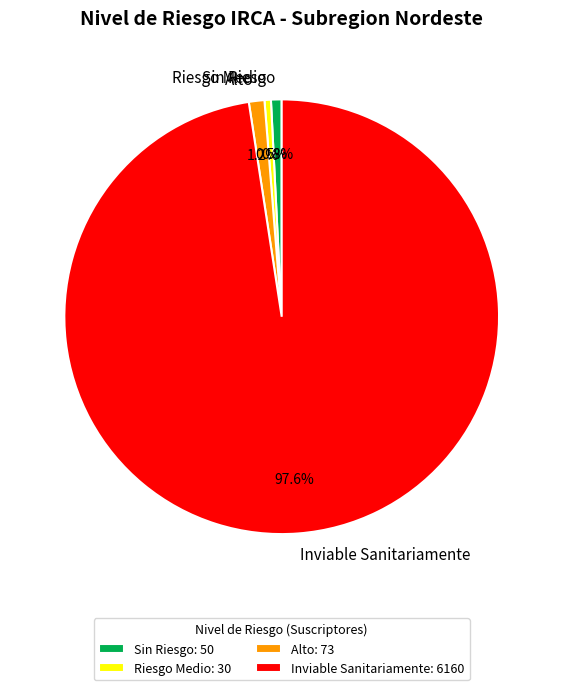

Is Riesgo Medio the majority of the pie?

No